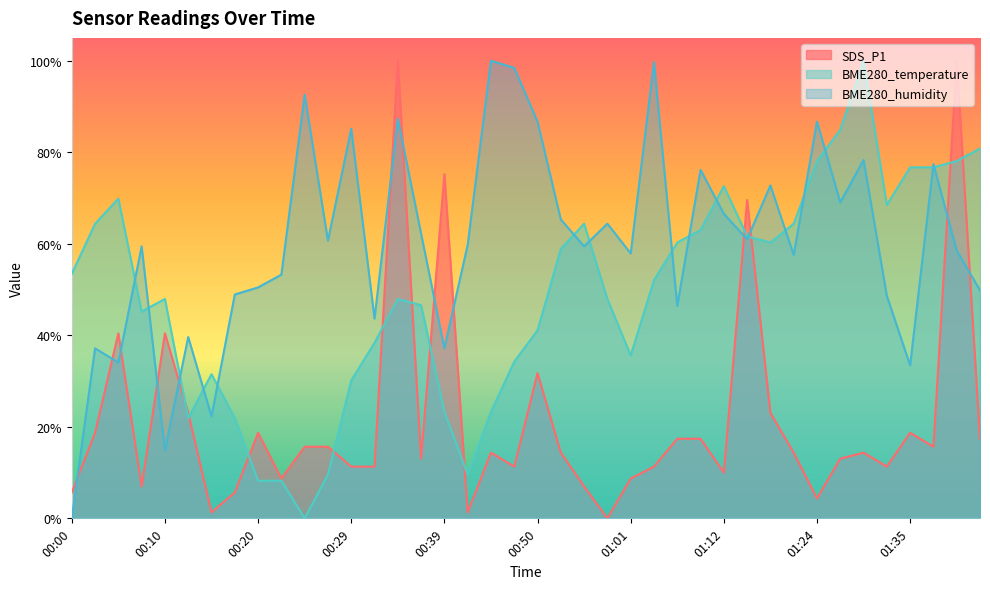

Which series has the widest spread of values?

SDS_P1